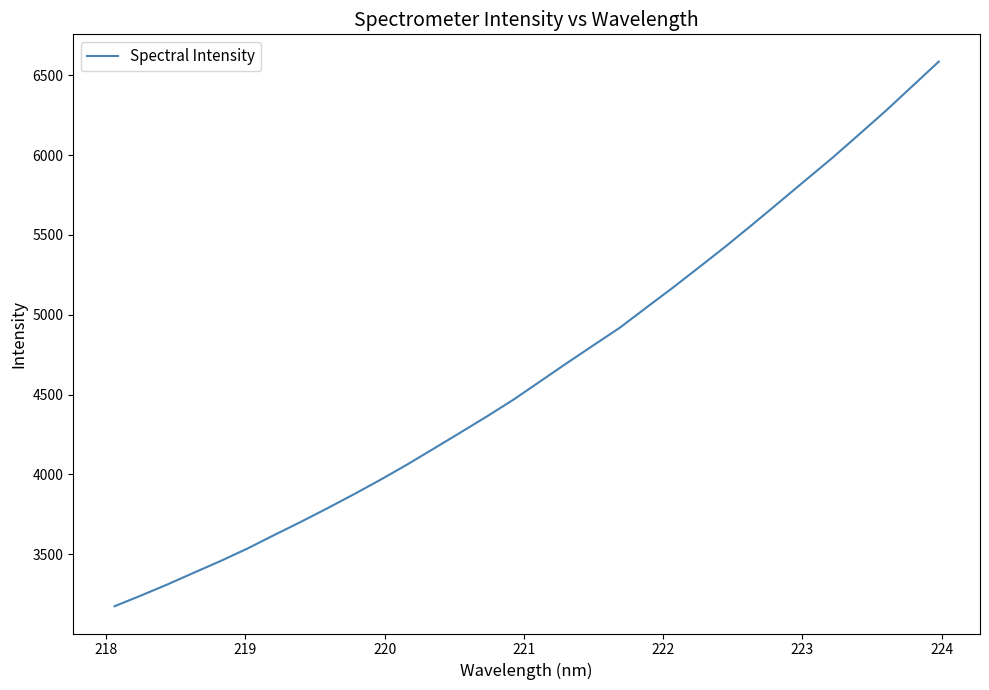

What is the smallest value displayed?

3174.5